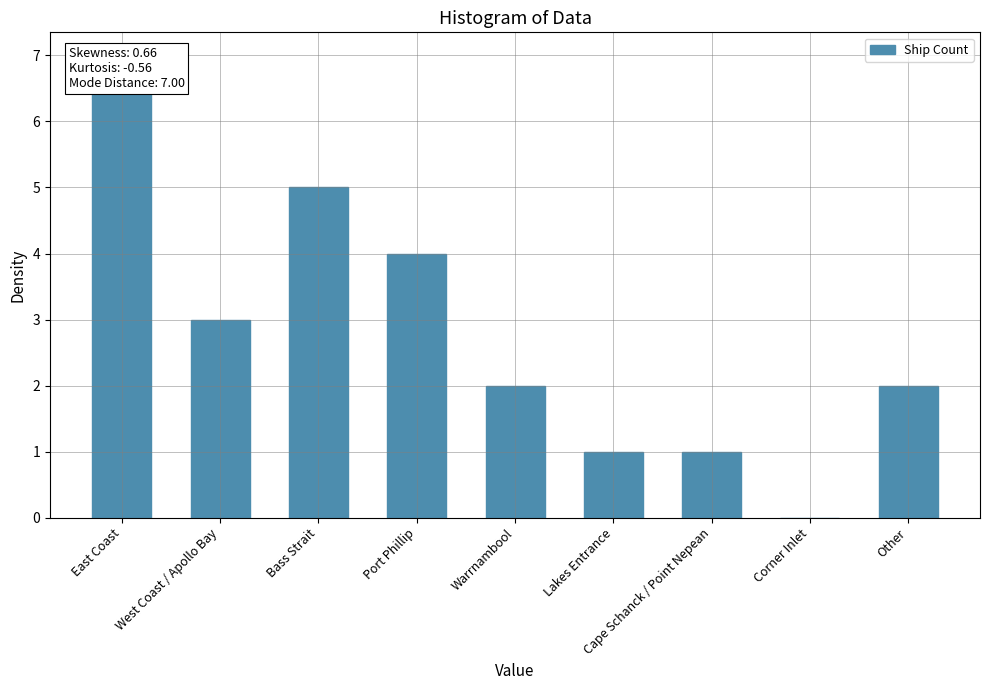

List the labels in order of value, smallest first.

Corner Inlet, Lakes Entrance, Cape Schanck / Point Nepean, Warrnambool, Other, West Coast / Apollo Bay, Port Phillip, Bass Strait, East Coast